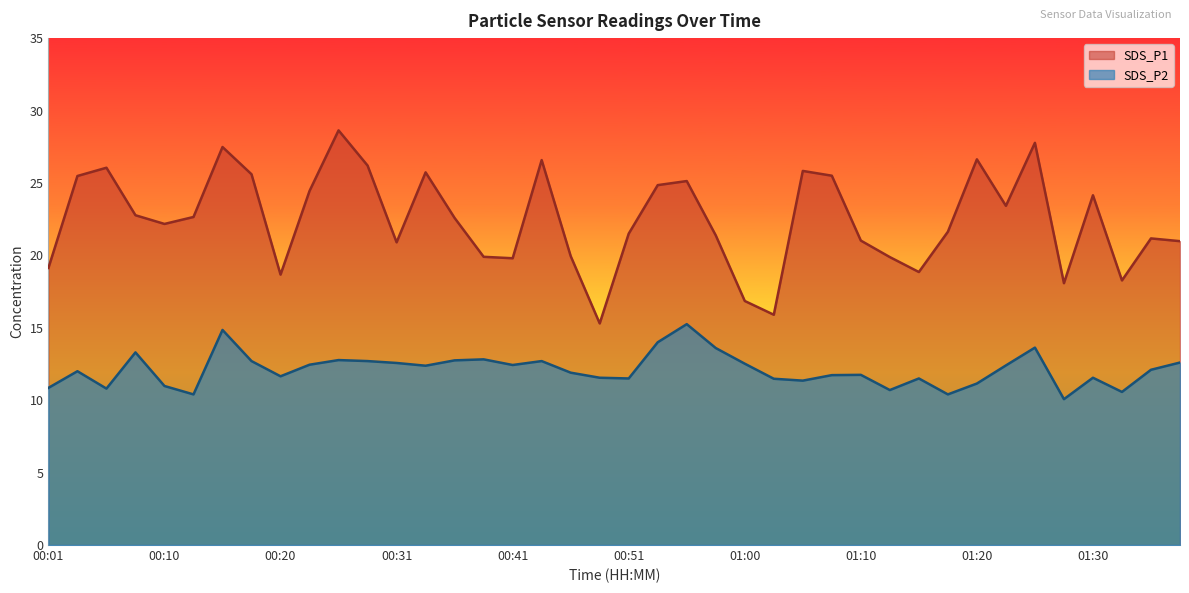

Which series has the largest total across all categories?

SDS_P1